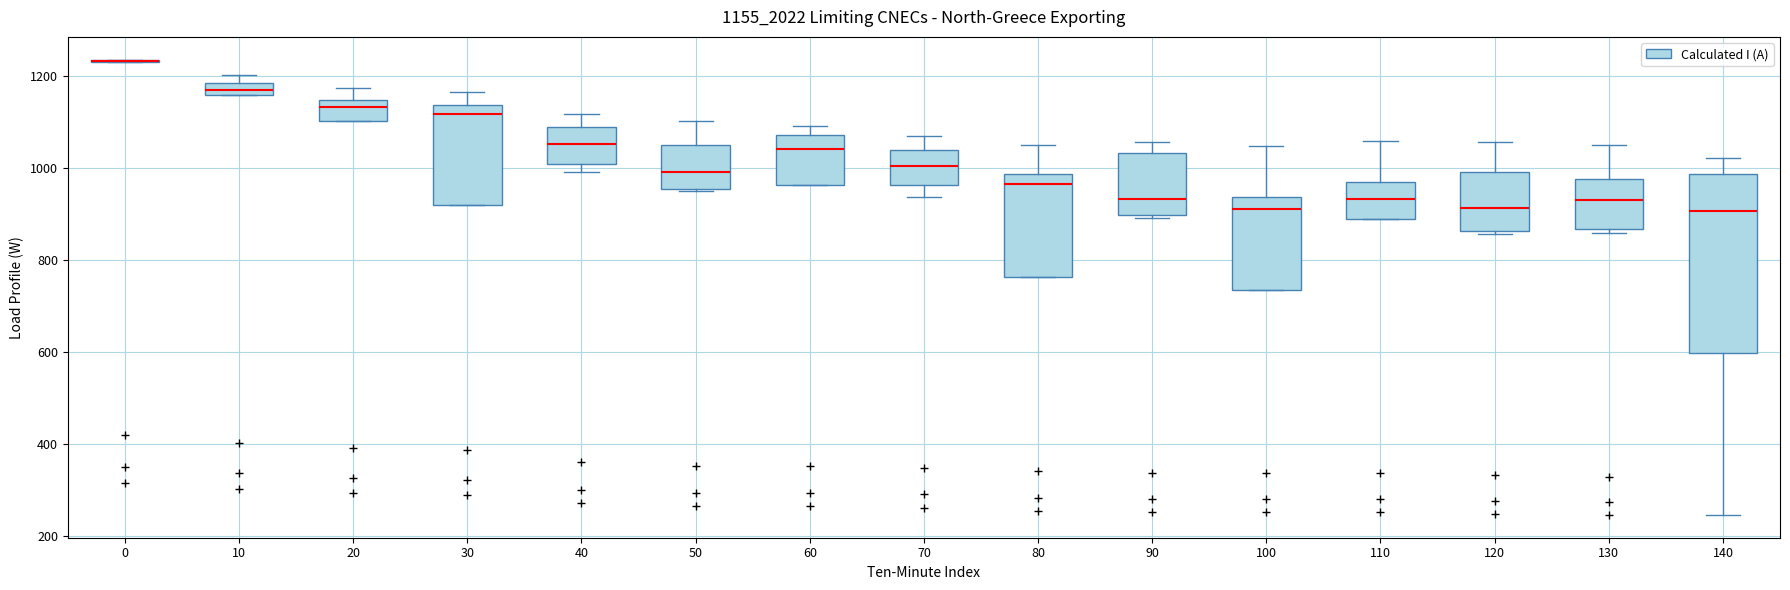

Which box is the tallest, from its lower edge to its upper edge?

140